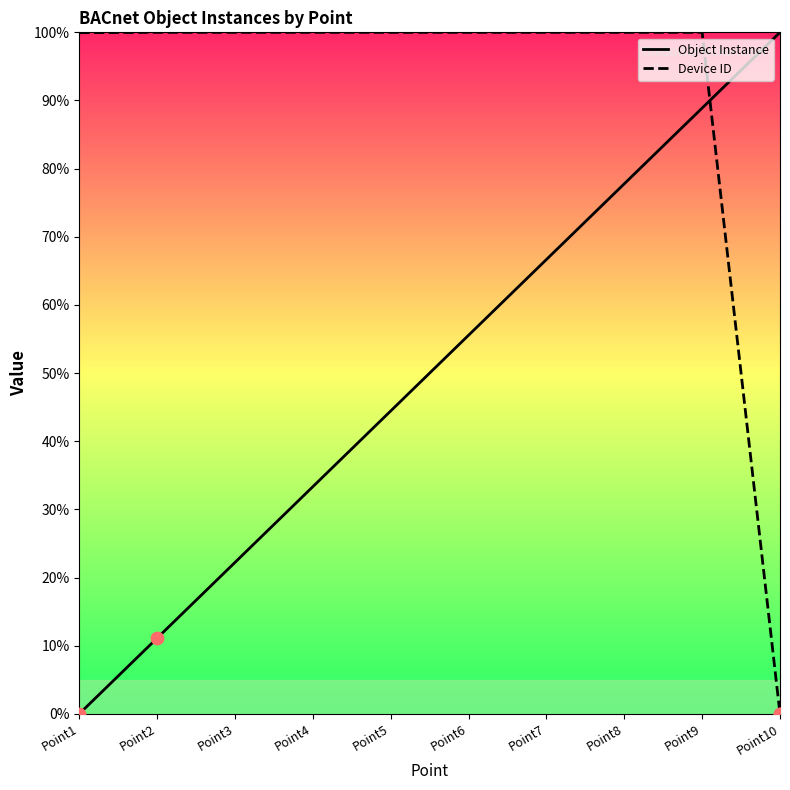

Which series has the largest total across all categories?

Device ID